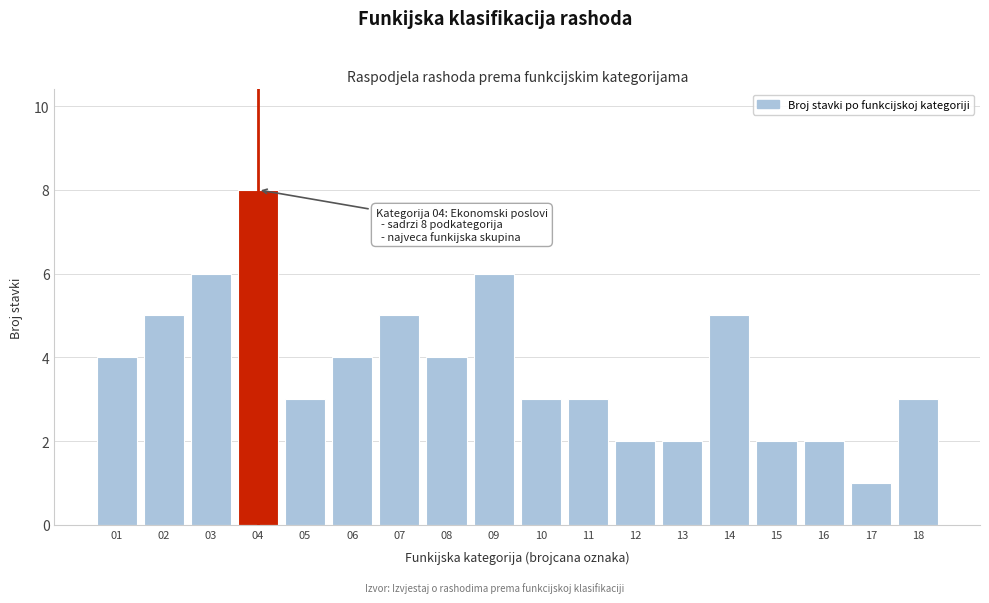

Reading right to left, what are all the values shown in this chart?

3	1	2	2	5	2	2	3	3	6	4	5	4	3	8	6	5	4